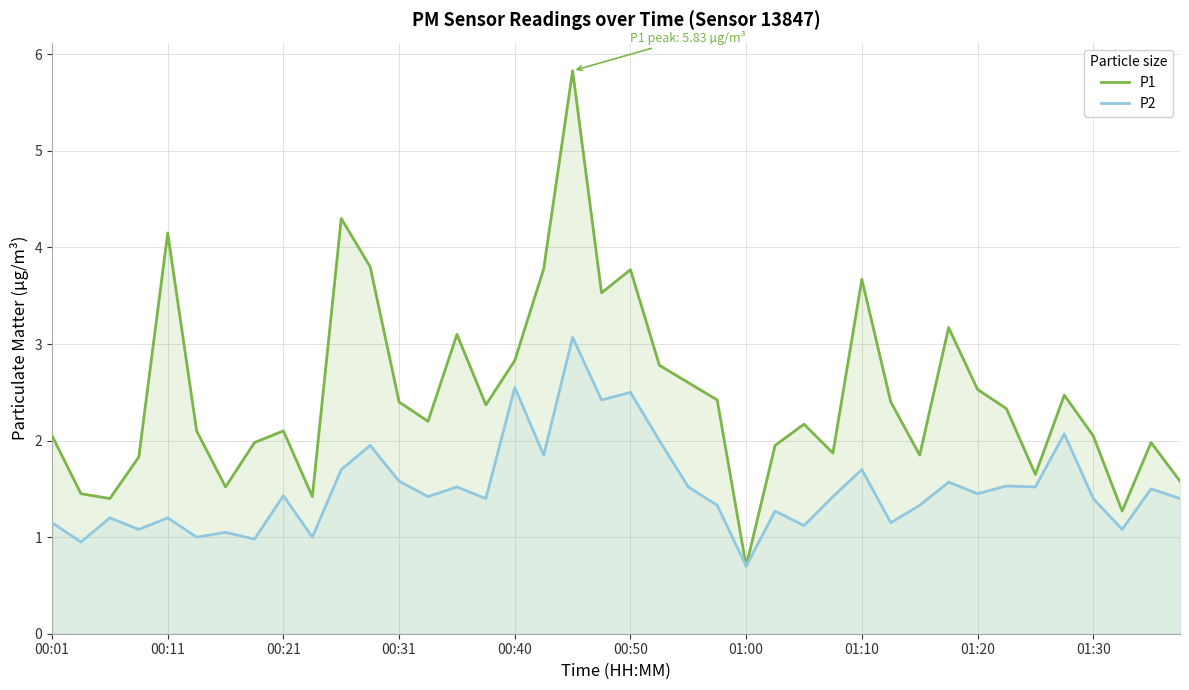

What position from the right is 00:01?

40